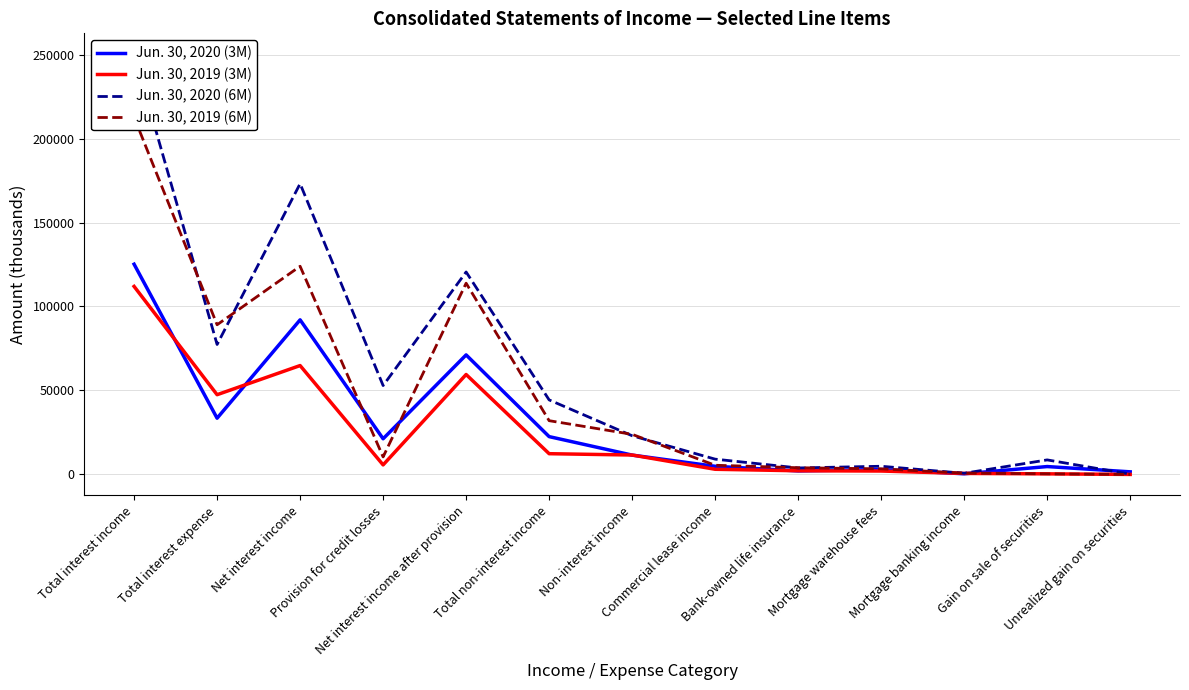

Rank the series at Bank-owned life insurance from lowest to highest value.

Jun. 30, 2020 (3M), Jun. 30, 2019 (3M), Jun. 30, 2020 (6M), Jun. 30, 2019 (6M)